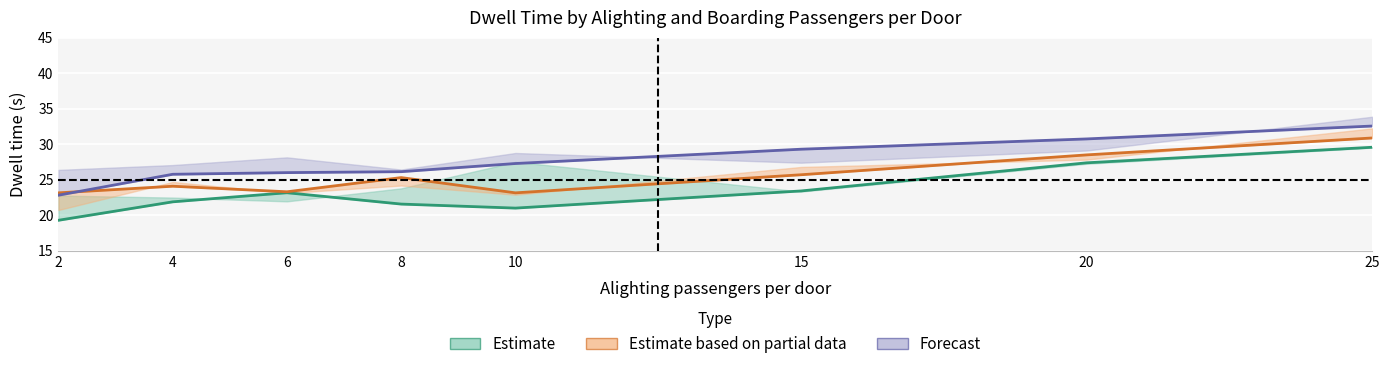

Where is the first local maximum for Estimate based on partial data (line)?

4